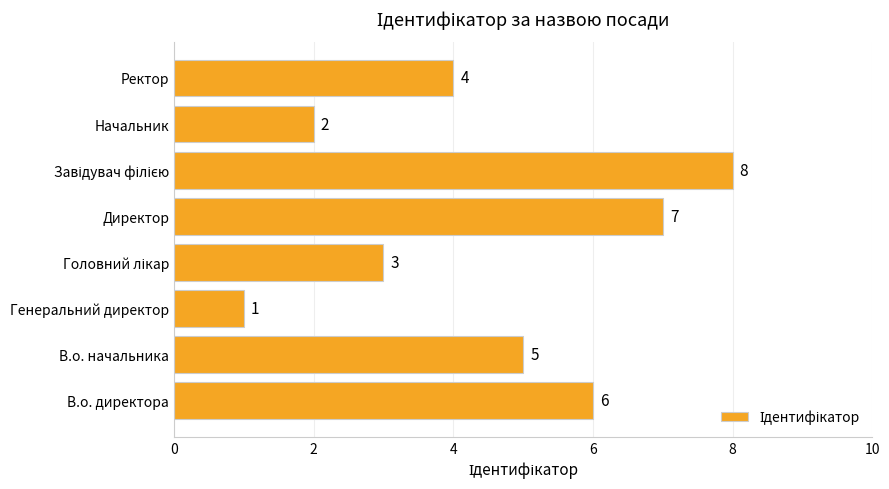

Between Ректор and В.о. директора, which is larger?

В.о. директора